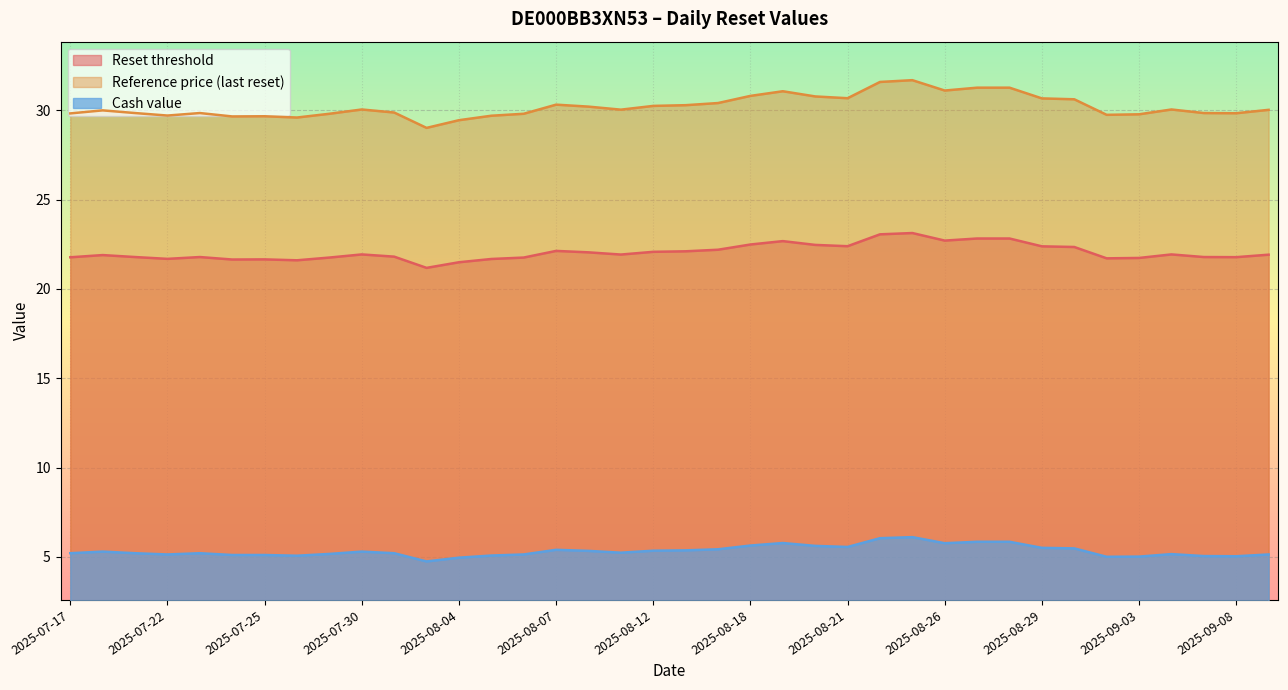

True or false: Reference price (last reset) and Reset threshold intersect in this chart.

False